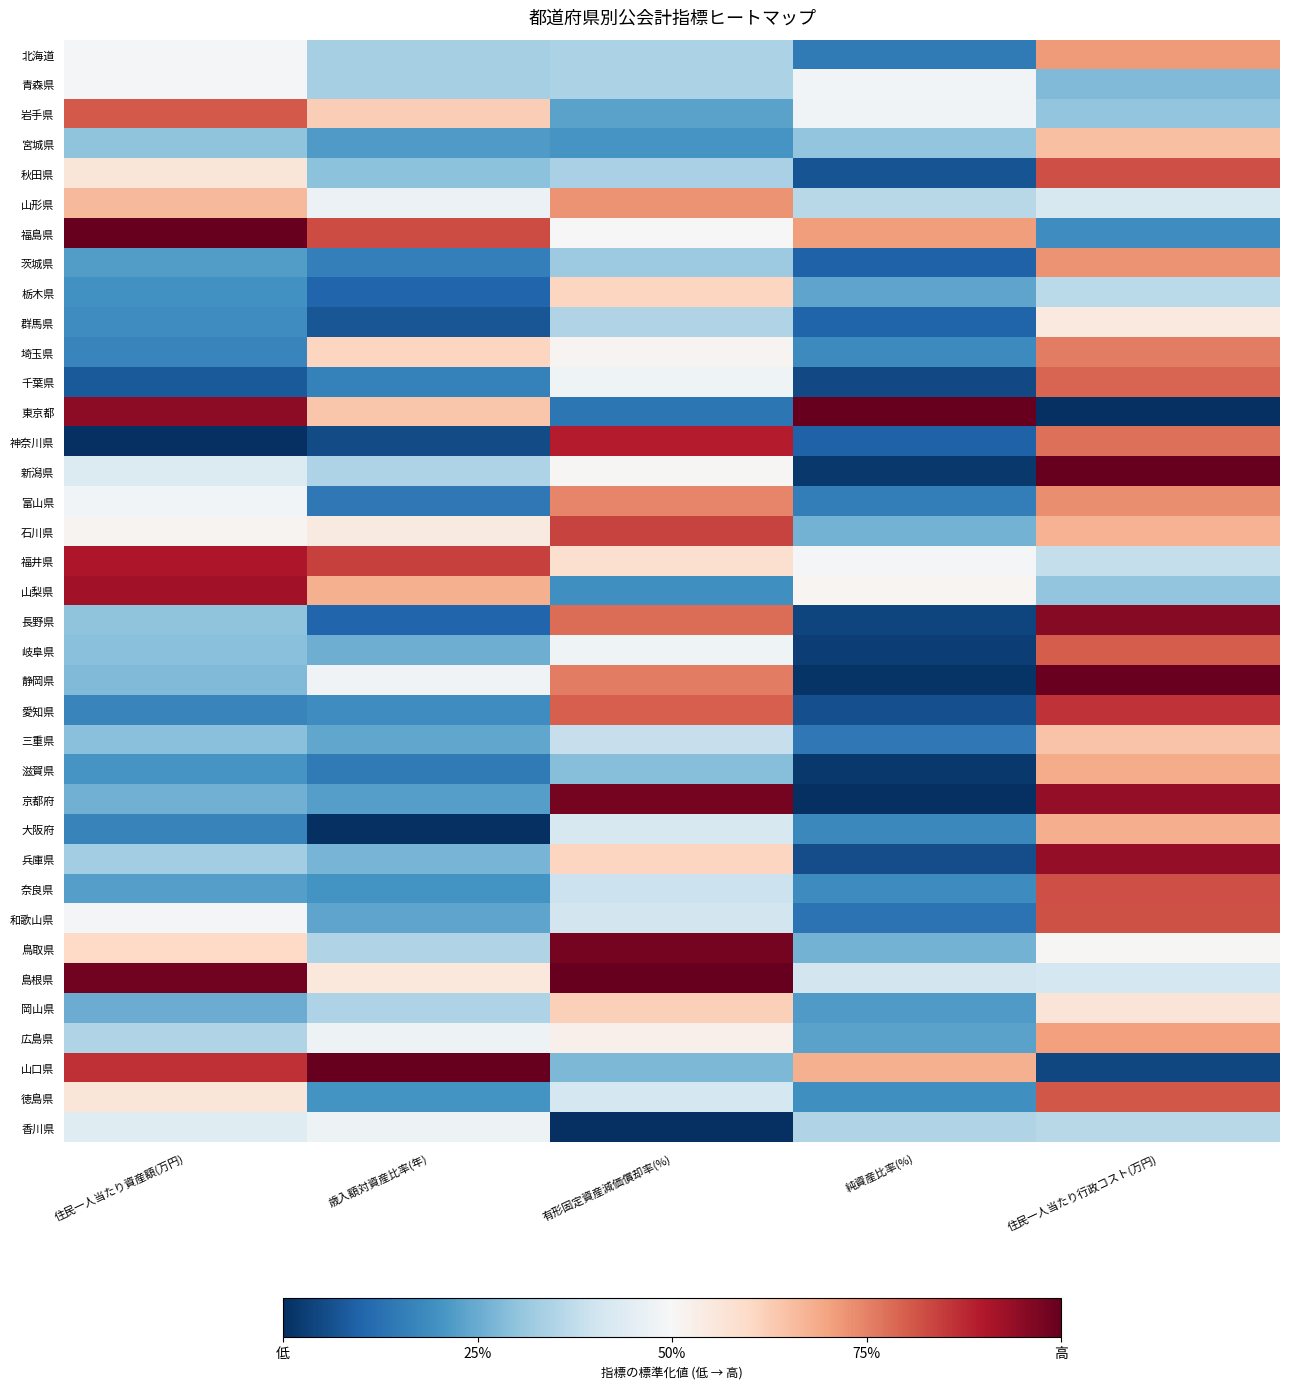

Between 住民一人当たり行政コスト(万円) and 住民一人当たり資産額(万円), which is larger?

住民一人当たり行政コスト(万円)